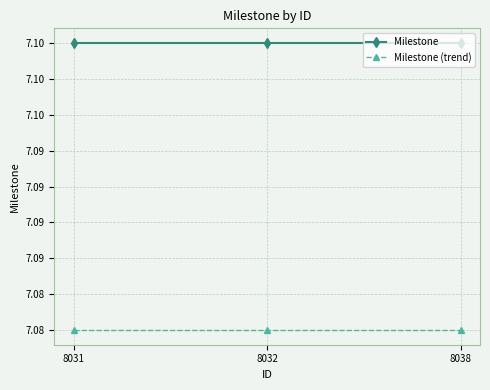

Rank the series by their average value, from lowest to highest.

Milestone (trend), Milestone